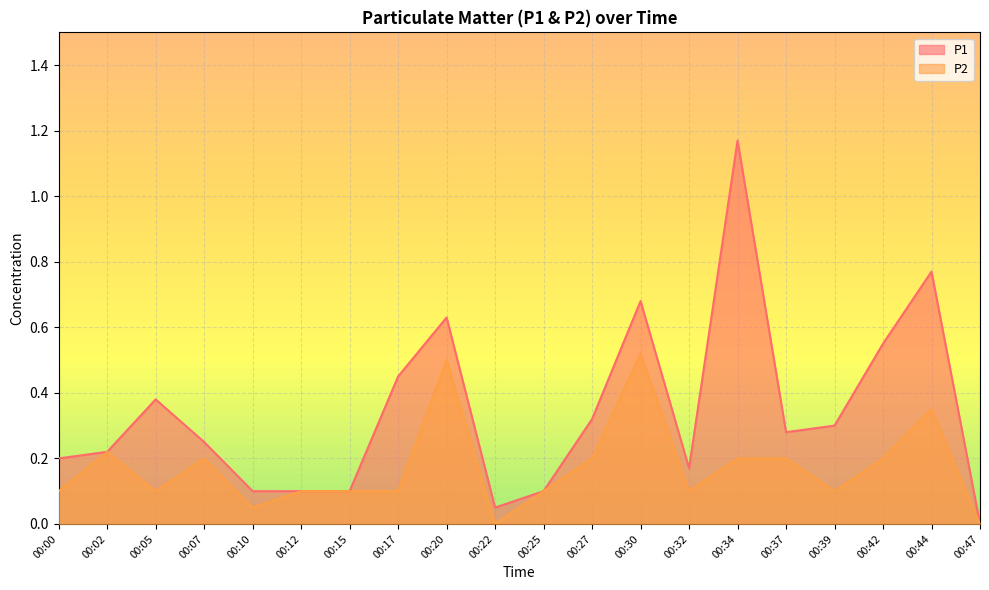

Which series has the largest total across all categories?

P1